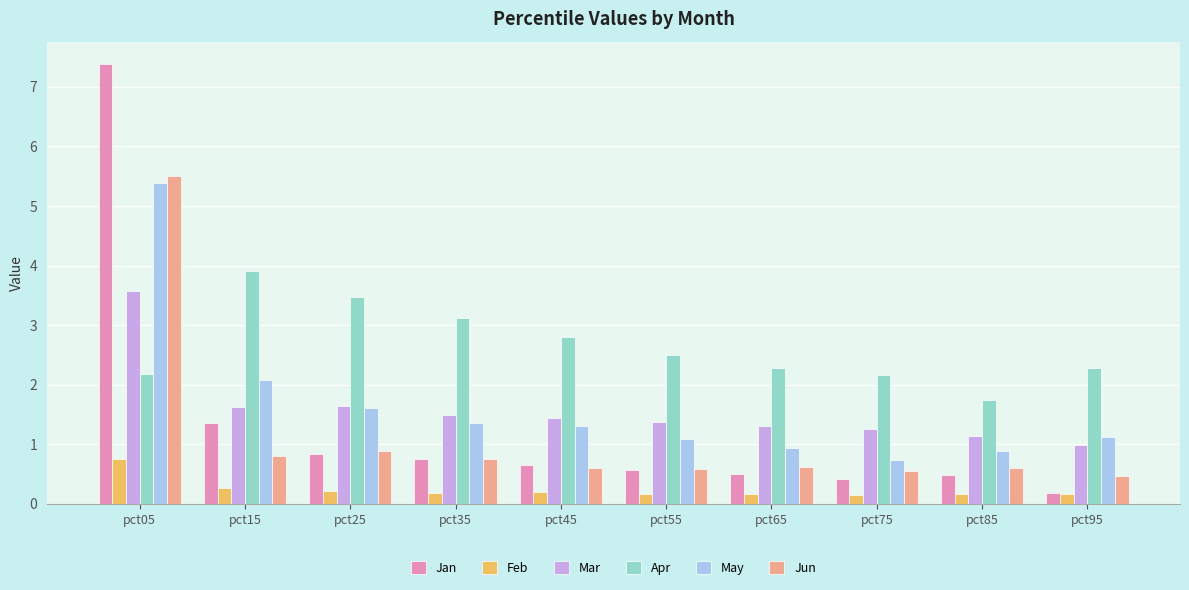

Reading right to left, list all the values displayed in this chart.

Jan: 0.2	0.5	0.4	0.5	0.6	0.7	0.7	0.8	1.4	7.4
Feb: 0.2	0.2	0.2	0.2	0.2	0.2	0.2	0.2	0.3	0.8
Mar: 1.0	1.1	1.3	1.3	1.4	1.4	1.5	1.6	1.6	3.6
Apr: 2.3	1.7	2.2	2.3	2.5	2.8	3.1	3.5	3.9	2.2
May: 1.1	0.9	0.7	0.9	1.1	1.3	1.4	1.6	2.1	5.4
Jun: 0.5	0.6	0.5	0.6	0.6	0.6	0.8	0.9	0.8	5.5